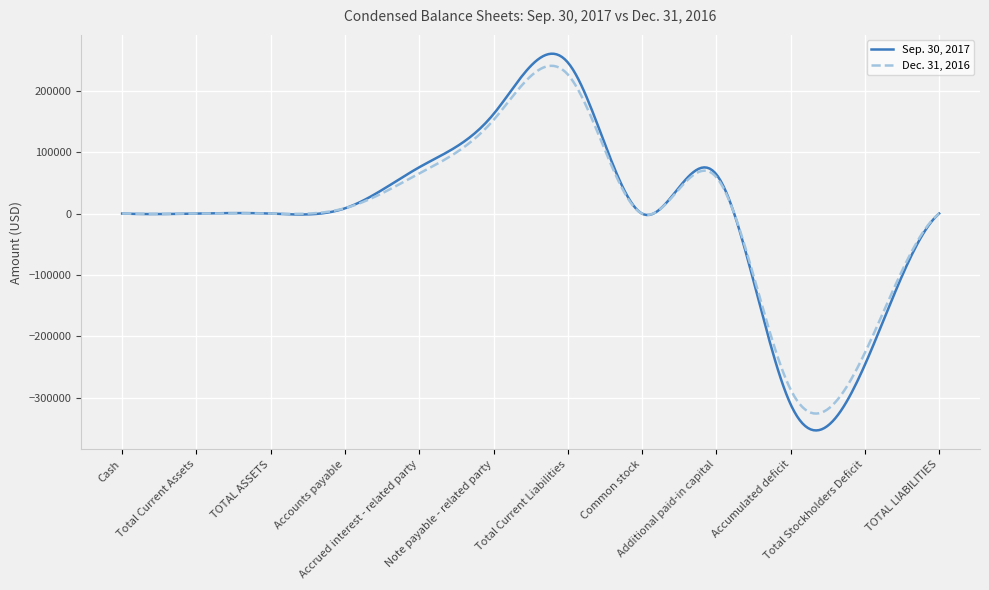

Which series has the largest range (max minus min)?

Sep. 30, 2017